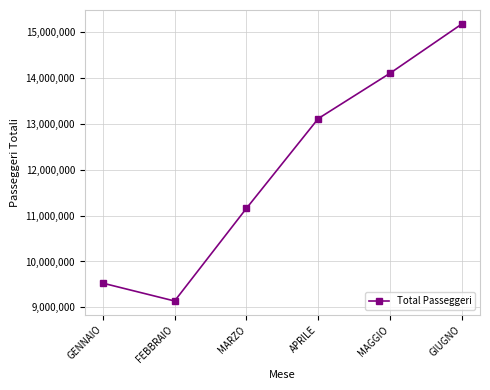

What is the ratio of the value at FEBBRAIO to the value at APRILE?

0.7